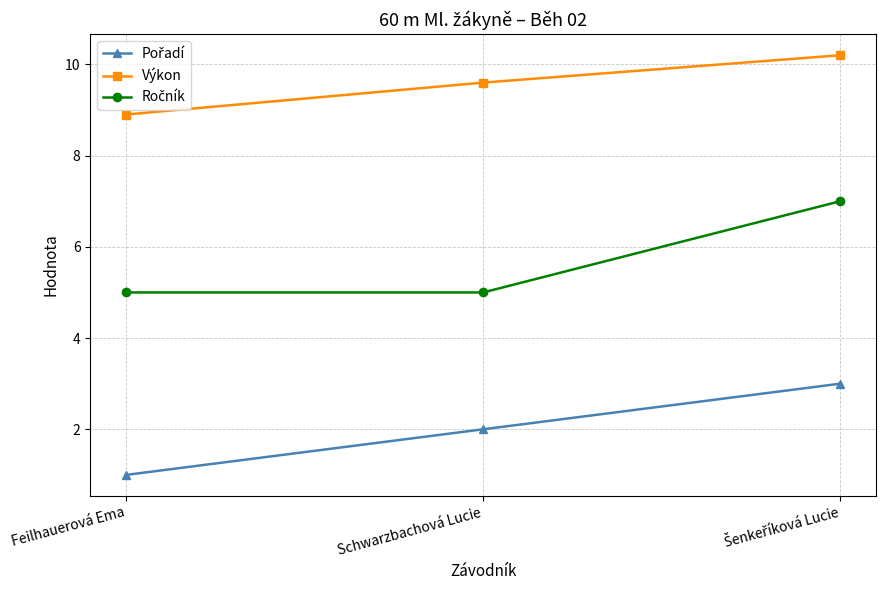

What is the difference between the highest and lowest values at Feilhauerová Ema?

7.9